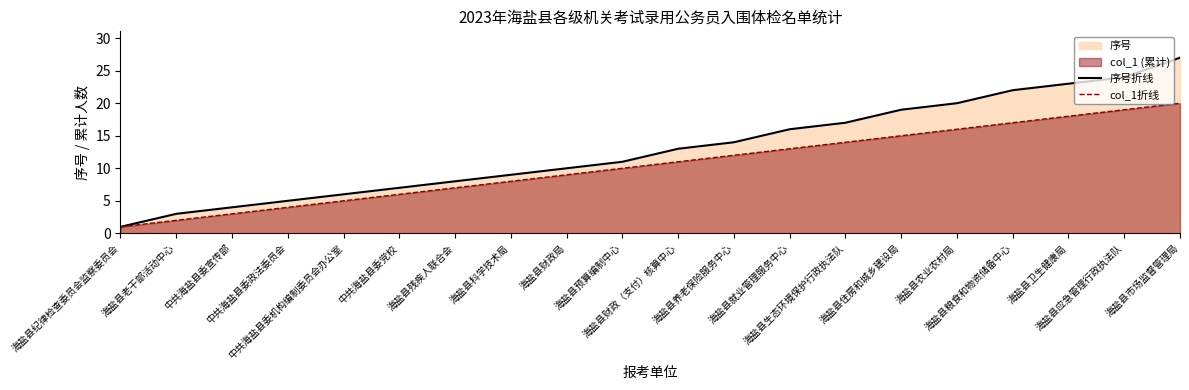

Reading left to right, what are all the values shown in this chart?

序号折线: 海盐县纪律检查委员会监察委员会=1	海盐县老干部活动中心=3	中共海盐县委宣传部=4	中共海盐县委政法委员会=5	中共海盐县委机构编制委员会办公室=6	中共海盐县委党校=7	海盐县残疾人联合会=8	海盐县科学技术局=9	海盐县财政局=10	海盐县预算编制中心=11	海盐县财政（支付）核算中心=13	海盐县养老保险服务中心=14	海盐县就业管理服务中心=16	海盐县生态环境保护行政执法队=17	海盐县住房和城乡建设局=19	海盐县农业农村局=20	海盐县粮食和物资储备中心=22	海盐县卫生健康局=23	海盐县应急管理行政执法队=24	海盐县市场监督管理局=27
col_1折线: 海盐县纪律检查委员会监察委员会=1	海盐县老干部活动中心=2	中共海盐县委宣传部=3	中共海盐县委政法委员会=4	中共海盐县委机构编制委员会办公室=5	中共海盐县委党校=6	海盐县残疾人联合会=7	海盐县科学技术局=8	海盐县财政局=9	海盐县预算编制中心=10	海盐县财政（支付）核算中心=11	海盐县养老保险服务中心=12	海盐县就业管理服务中心=13	海盐县生态环境保护行政执法队=14	海盐县住房和城乡建设局=15	海盐县农业农村局=16	海盐县粮食和物资储备中心=17	海盐县卫生健康局=18	海盐县应急管理行政执法队=19	海盐县市场监督管理局=20